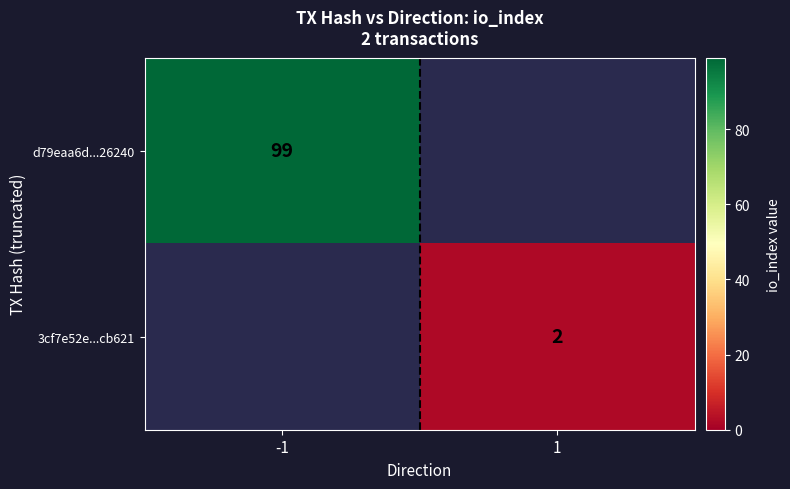

True or false: d79eaa6d...26240 has a value of 99.0 at -1.

True